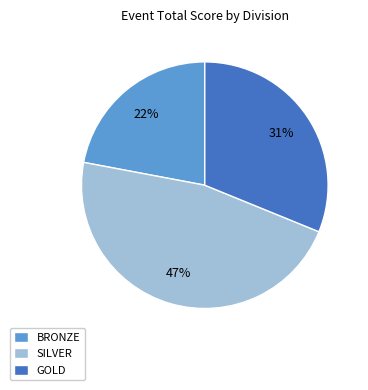

What percentage is the SILVER slice, to the nearest percent?

47%